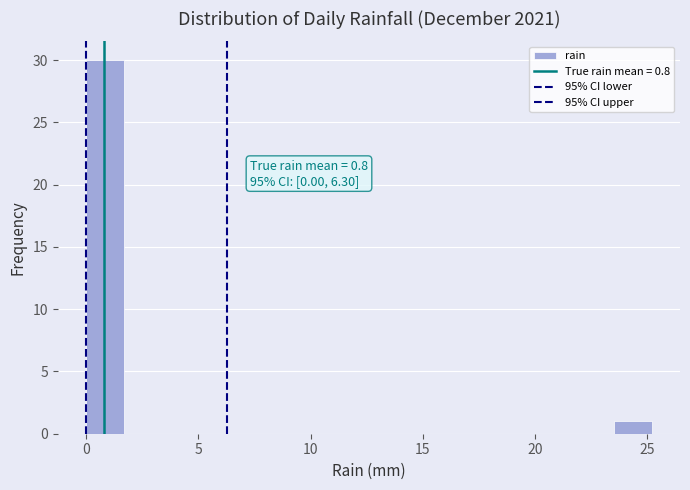

Read against the x-axis, roughly where is the centre of the tallest bar?

1.0